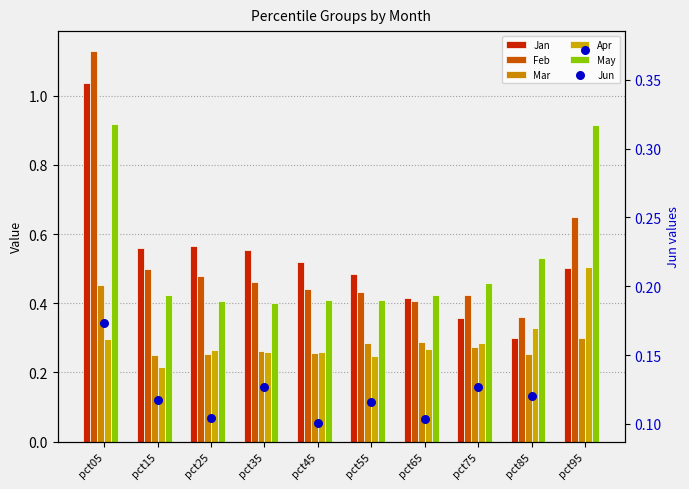

What are all the series names shown in the legend?

Jan, Feb, Mar, Apr, May, Jun